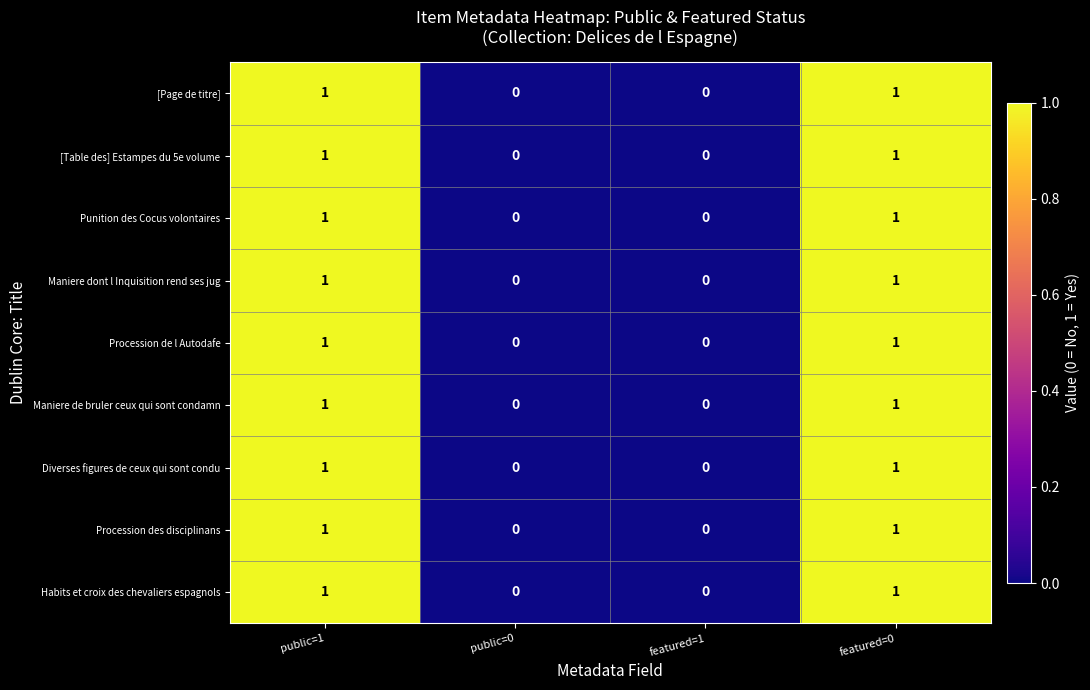

The value of Procession de l Autodafe at featured=0 is 0. True or false?

False